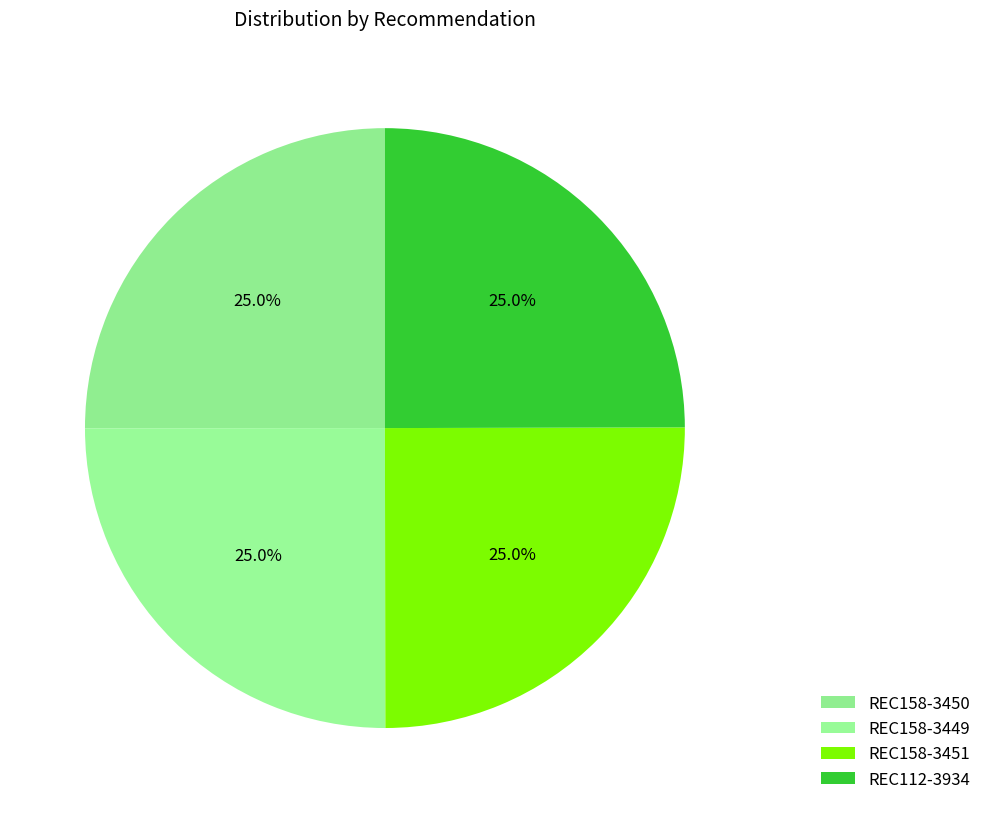

Is there a majority slice in this chart?

No